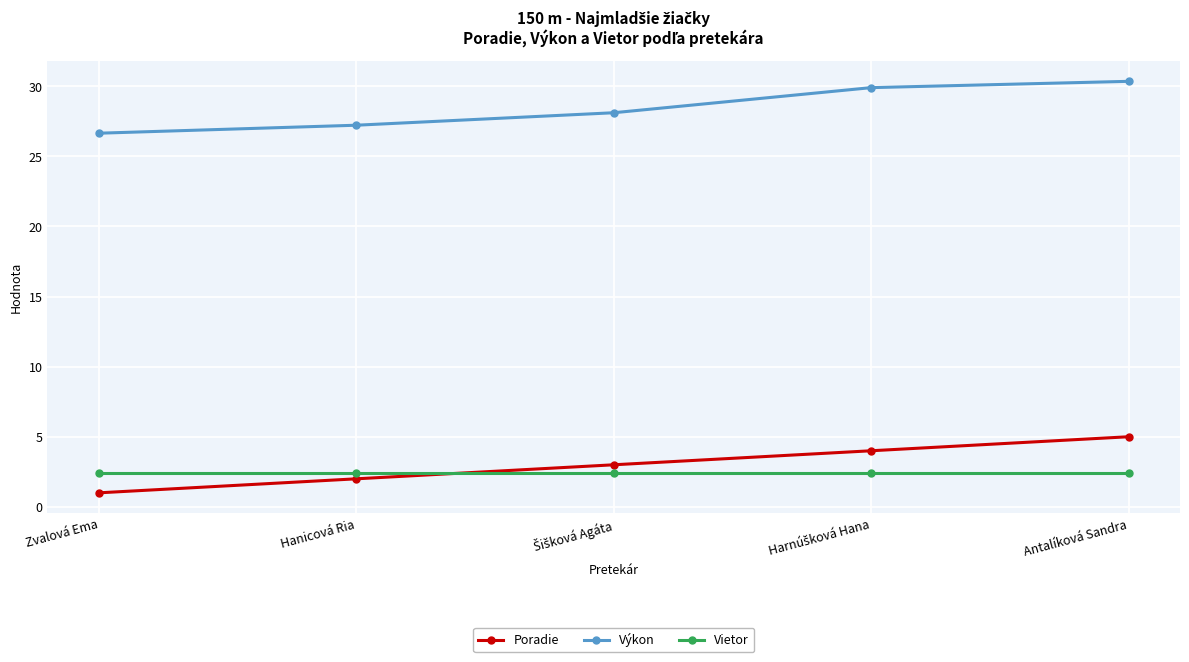

True or false: Poradie has a value of 8.2 at Antalíková Sandra.

False